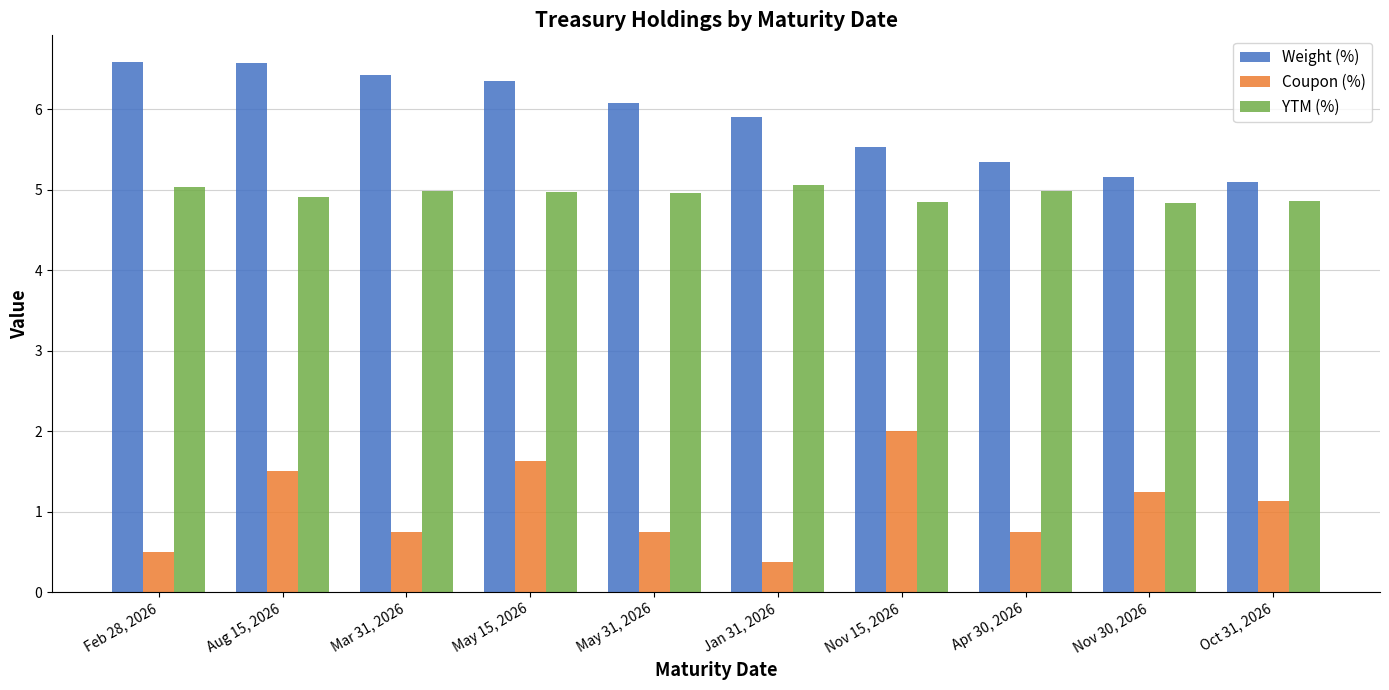

Which series has the widest spread of values?

Coupon (%)